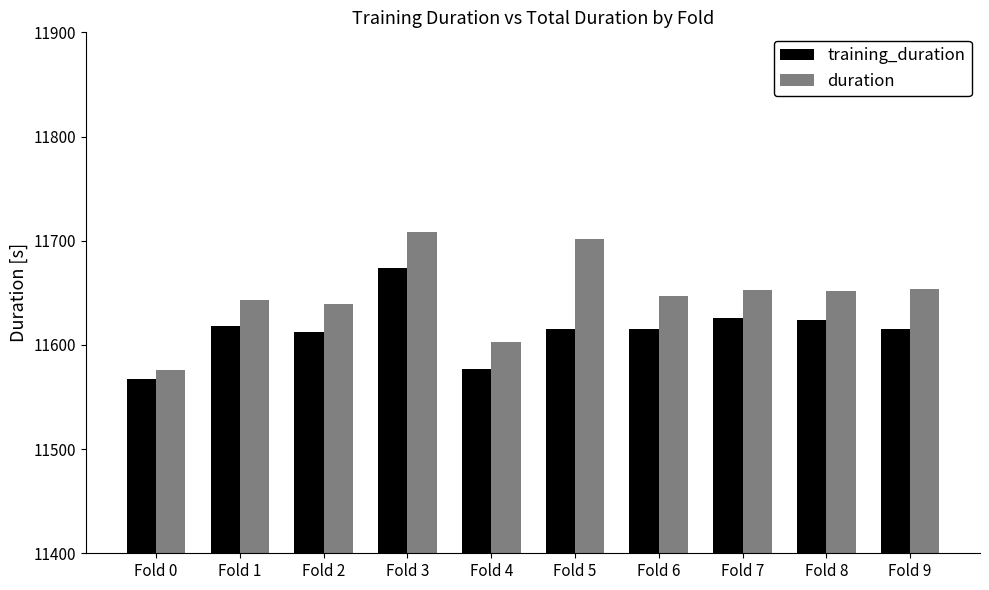

What is the total value across all series at Fold 7?

23278.2